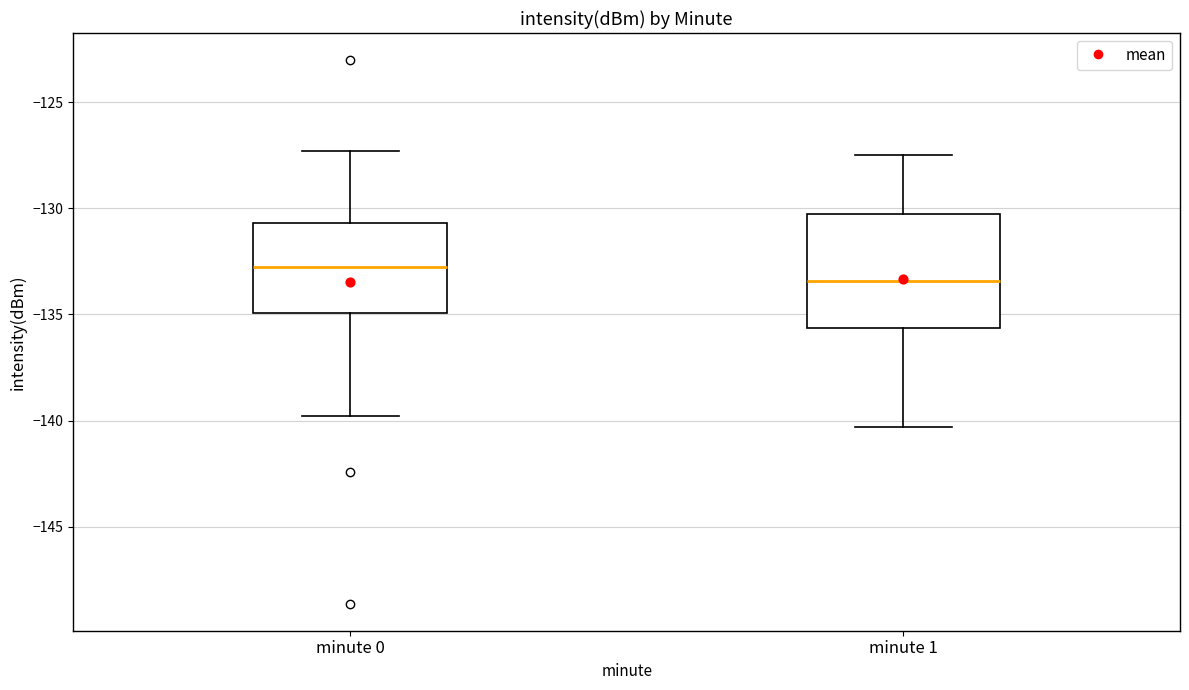

Comparing the boxes themselves (not the whiskers), which one is the tallest?

minute 1